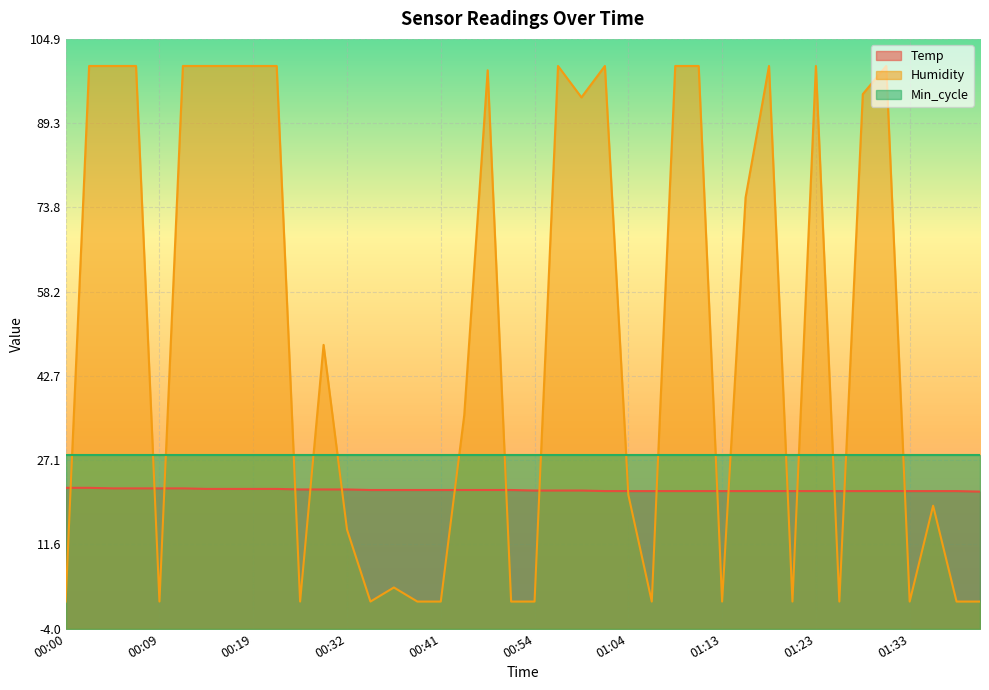

What are all the series names shown in the legend?

Temp, Humidity, Min_cycle